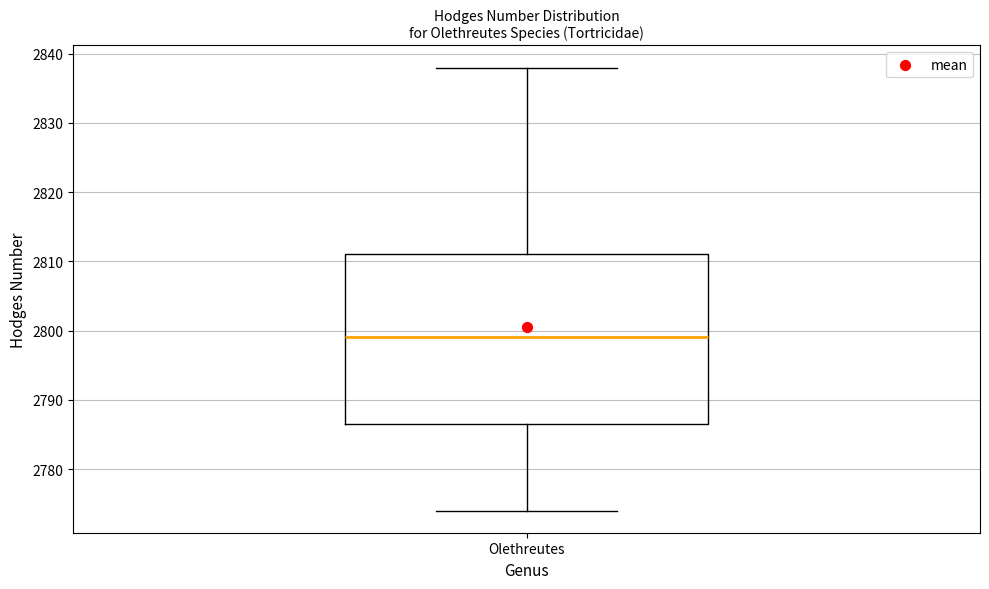

Where does the median line of the box for Olethreutes sit on the y-axis? The values are not printed on the chart, so give them approximately, as read against the axis.

2799